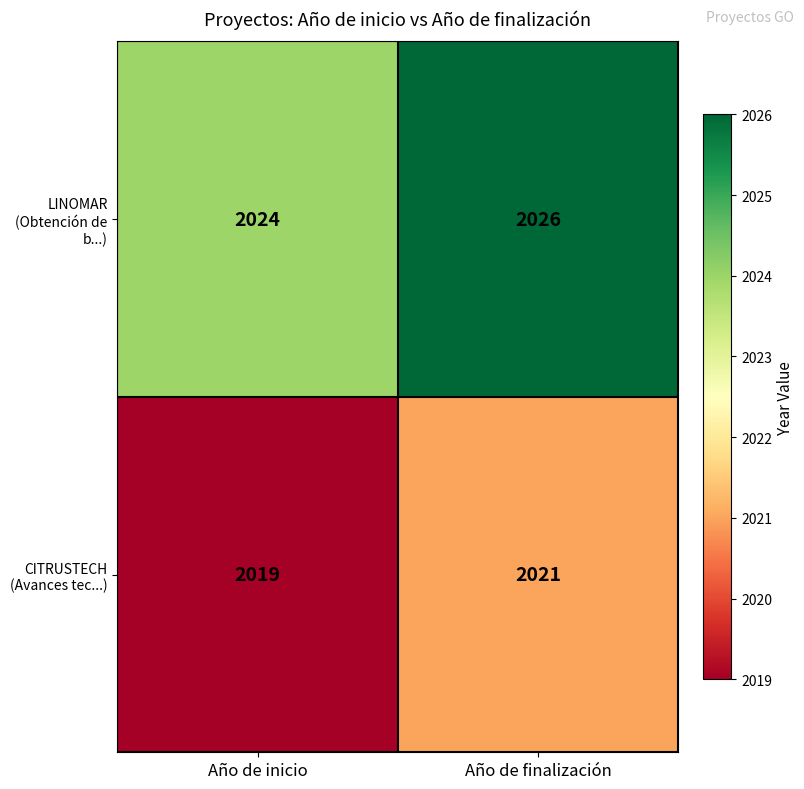

What is the spread (max minus min) of values at Año de inicio?

5